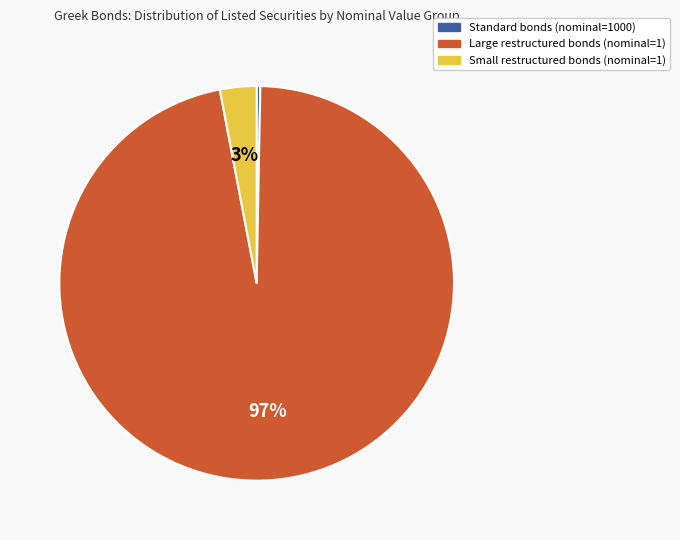

To the nearest percent, what is the average slice percentage?

33%